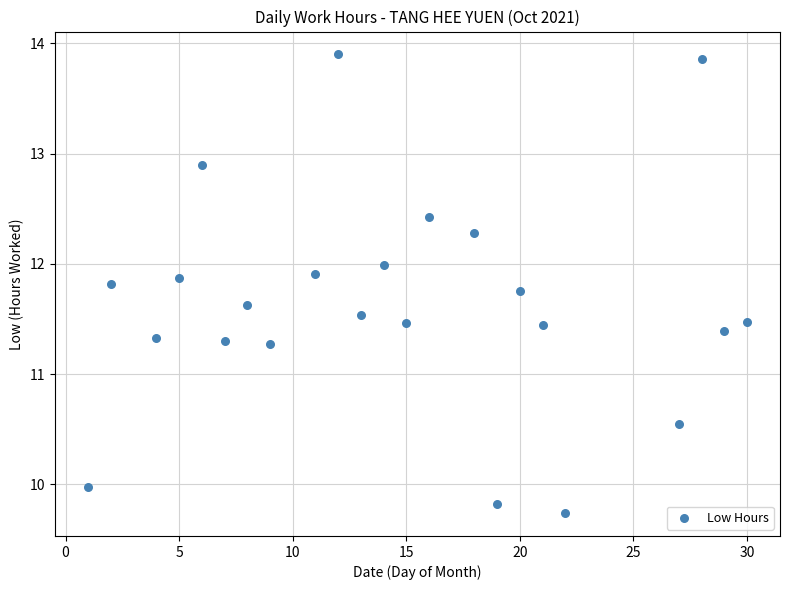

What is the range of X values (max minus min)?

29.0